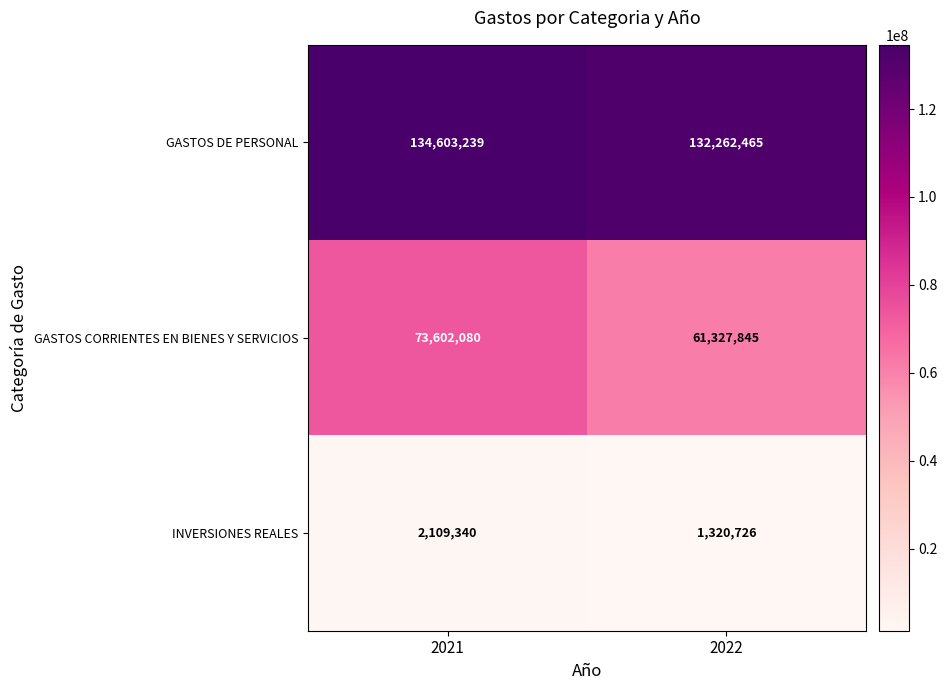

Read the GASTOS DE PERSONAL value at 2022, to the nearest 50.

132262450